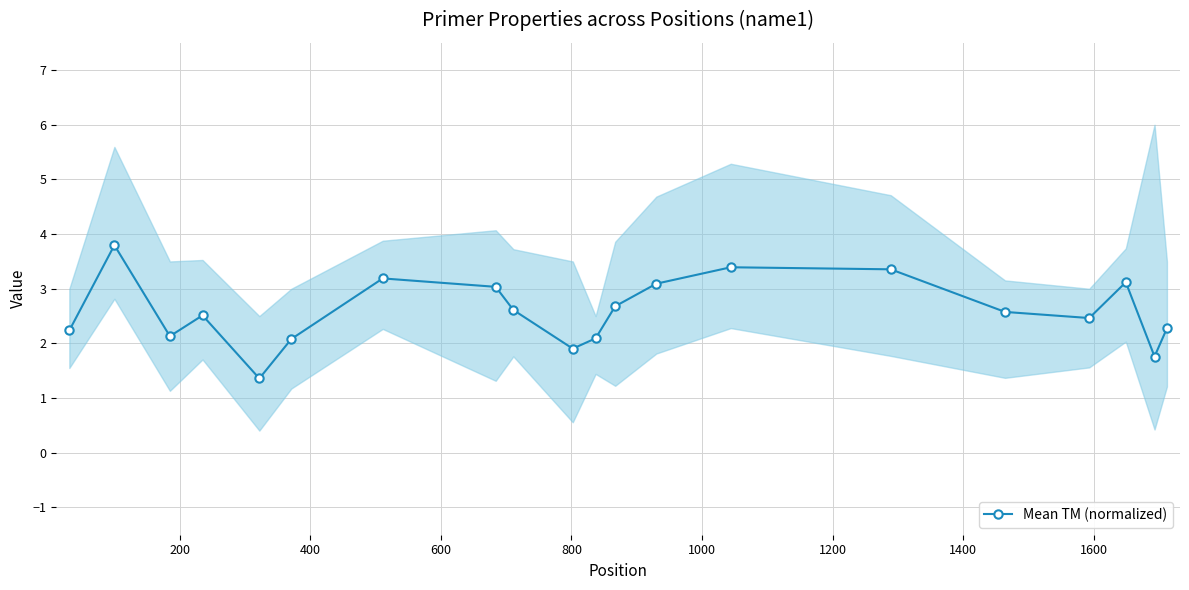

True or false: Mean TM (normalized) has more than 2 interior local peaks.

True